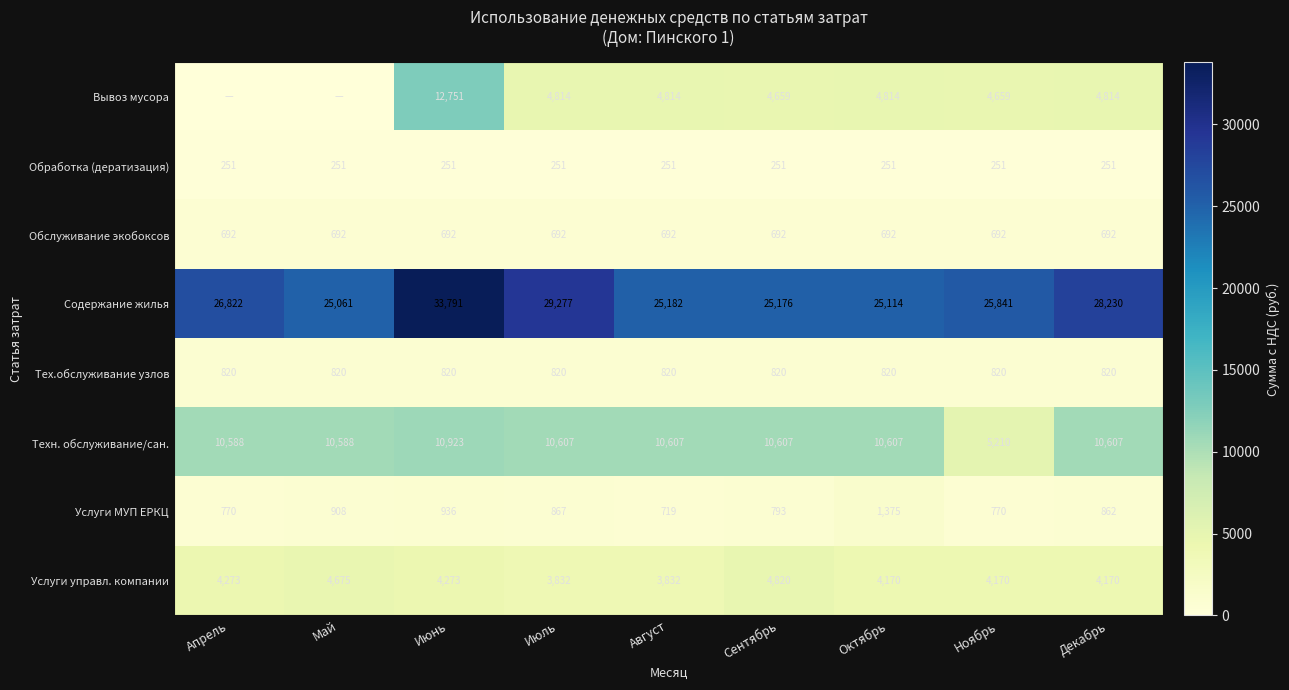

What is the spread (max minus min) of values at Ноябрь?

25590